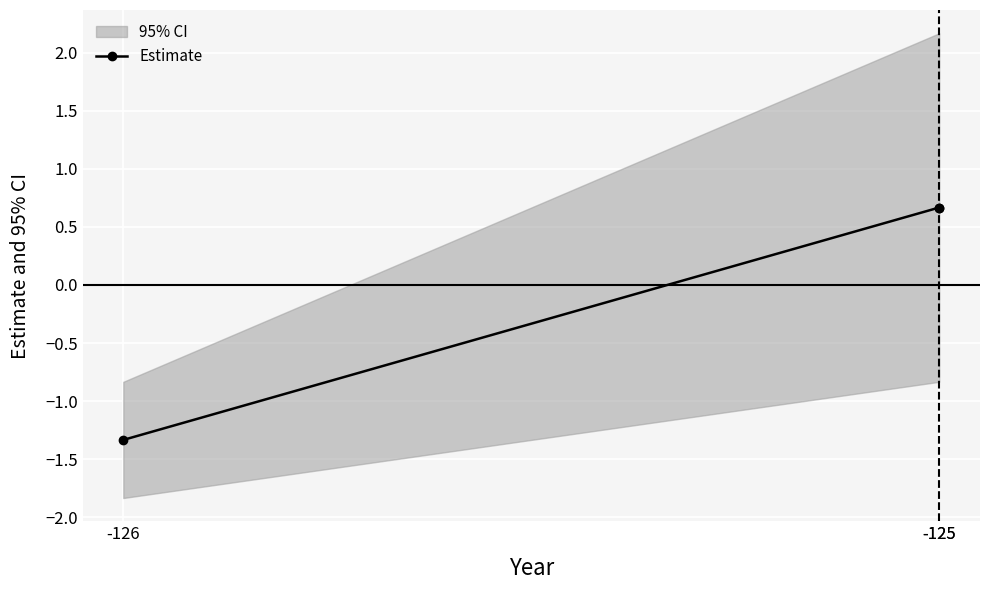

Where is the data nearest to the value 0?

-125